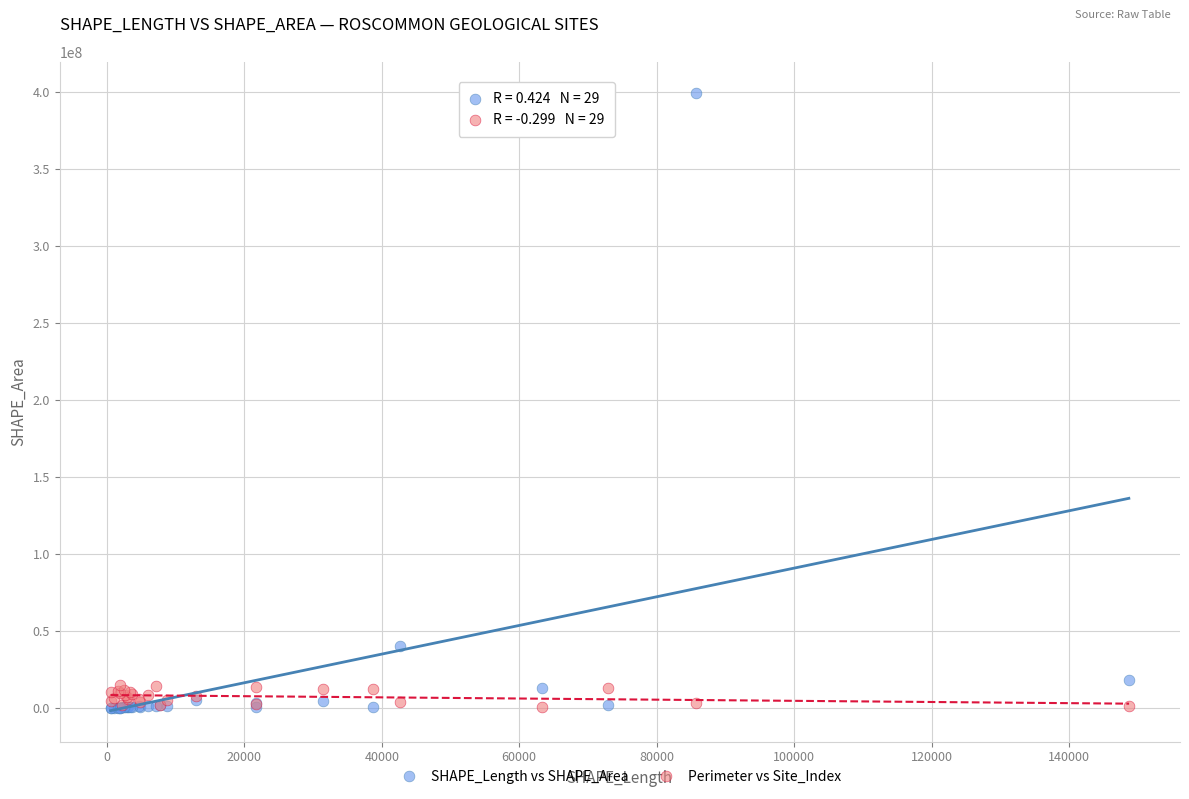

Which series has the largest Y range (max minus min)?

SHAPE_Length vs SHAPE_Area